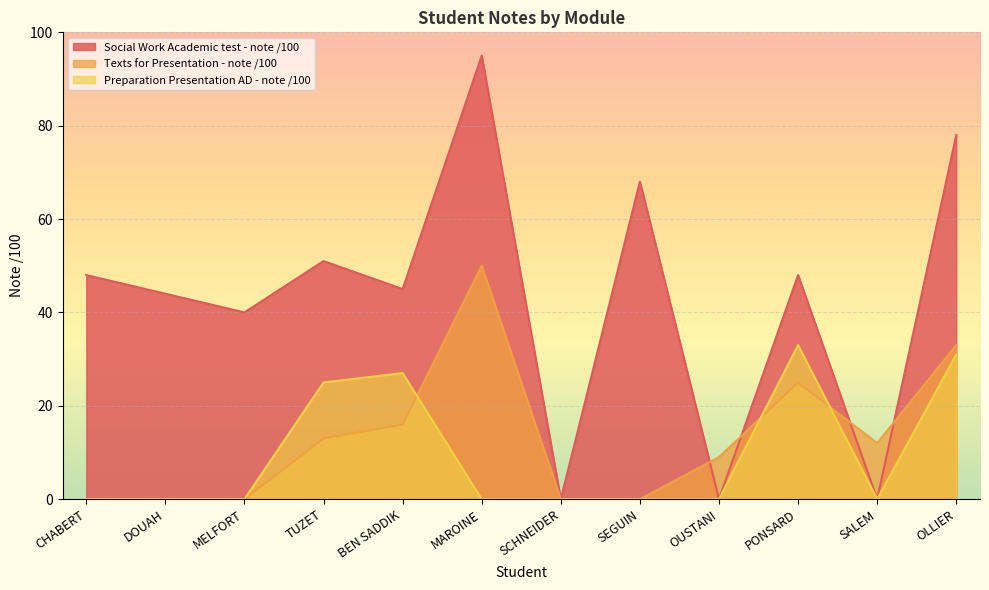

The value of Social Work Academic test - note /100 at CHABERT is 83. True or false?

False